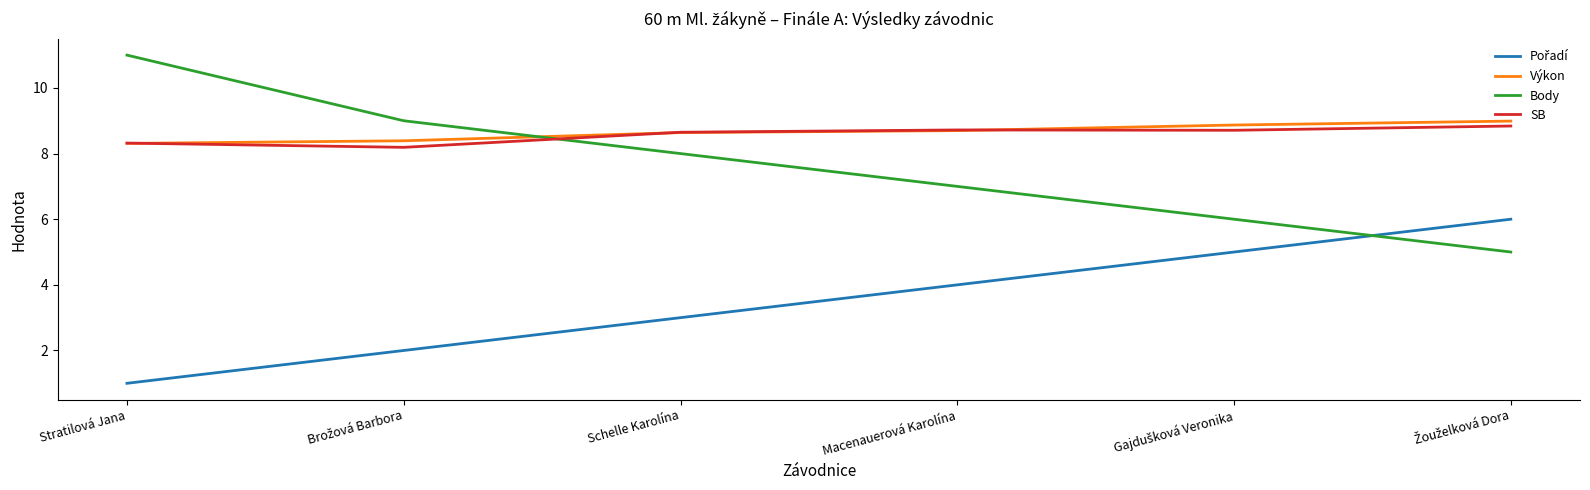

Which series has the widest spread of values?

Body